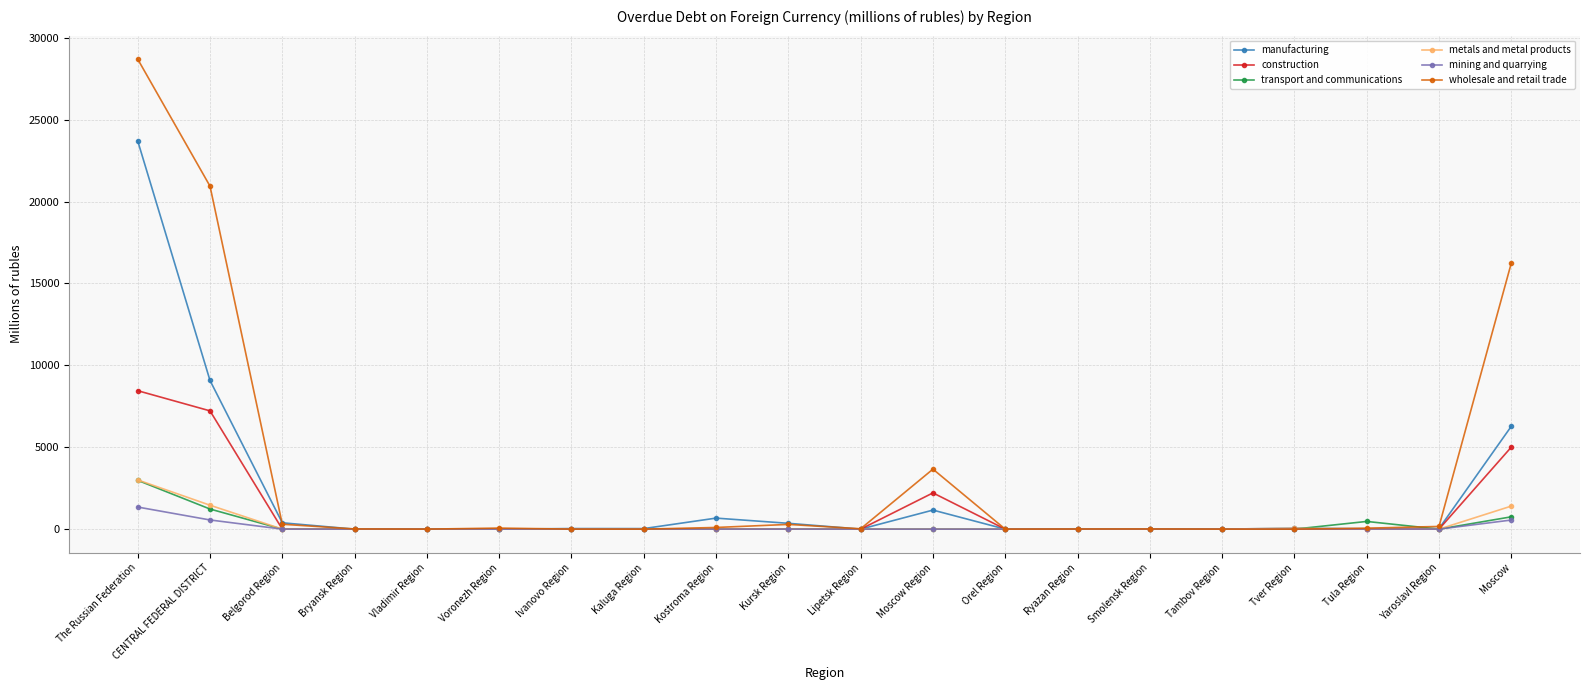

In wholesale and retail trade, how many points are higher than both neighbors (excluding endpoints)?

4